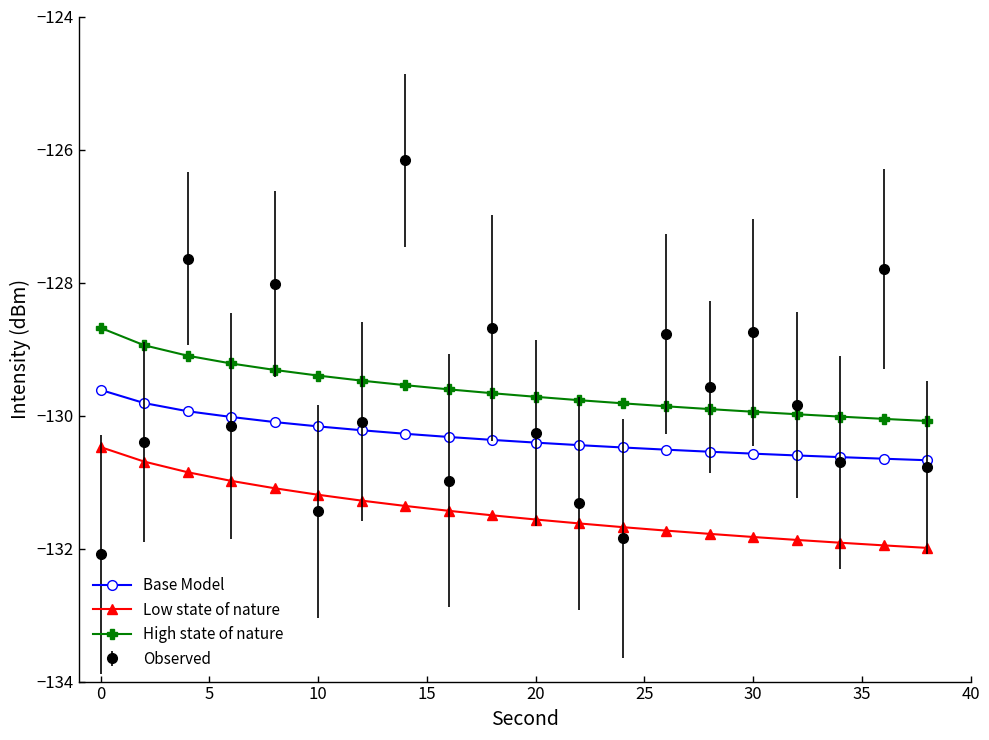

What is the value of the Observed point at the 17th from the left?

-129.8